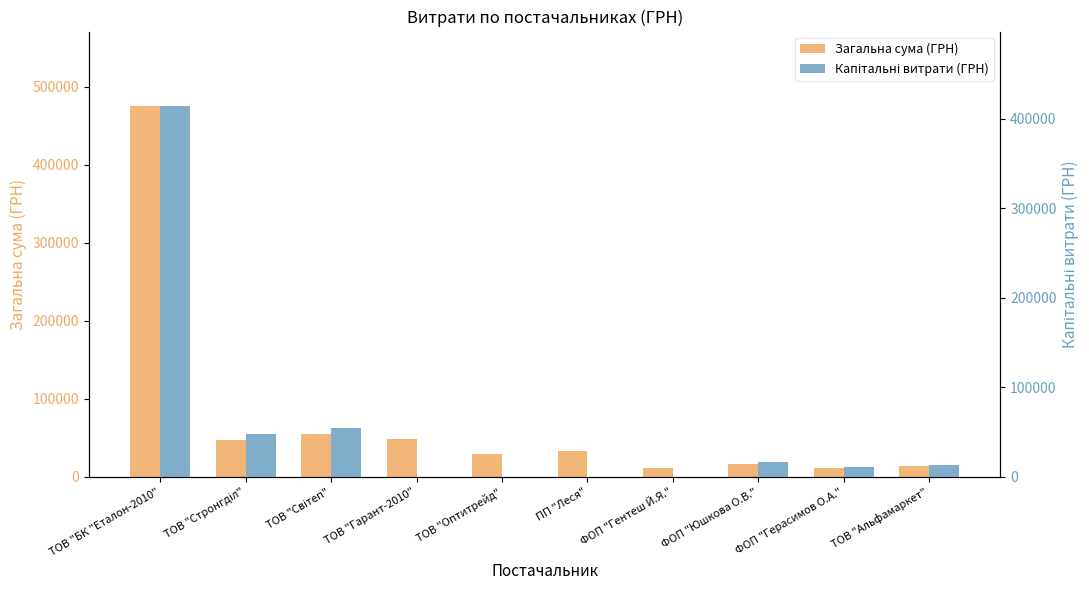

How many groups of bars are there?

10